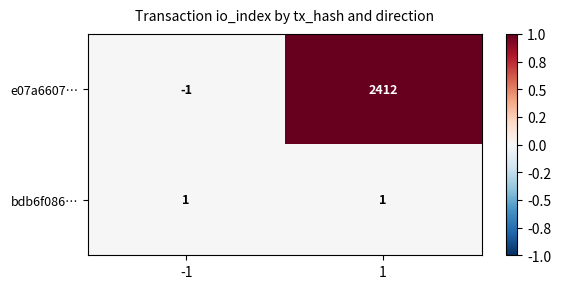

Reading left to right, transcribe all the data shown in this chart.

e07a6607…: -1	2412
bdb6f086…: 1	1